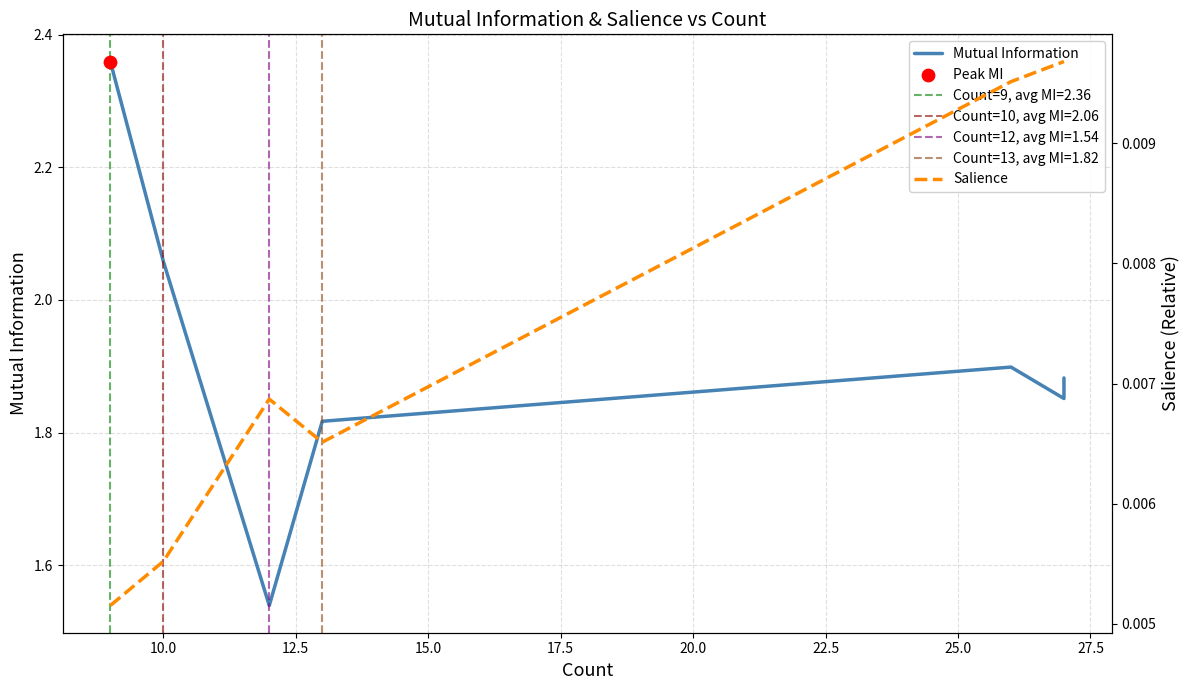

What are all the series names shown in the legend?

Mutual Information, Salience